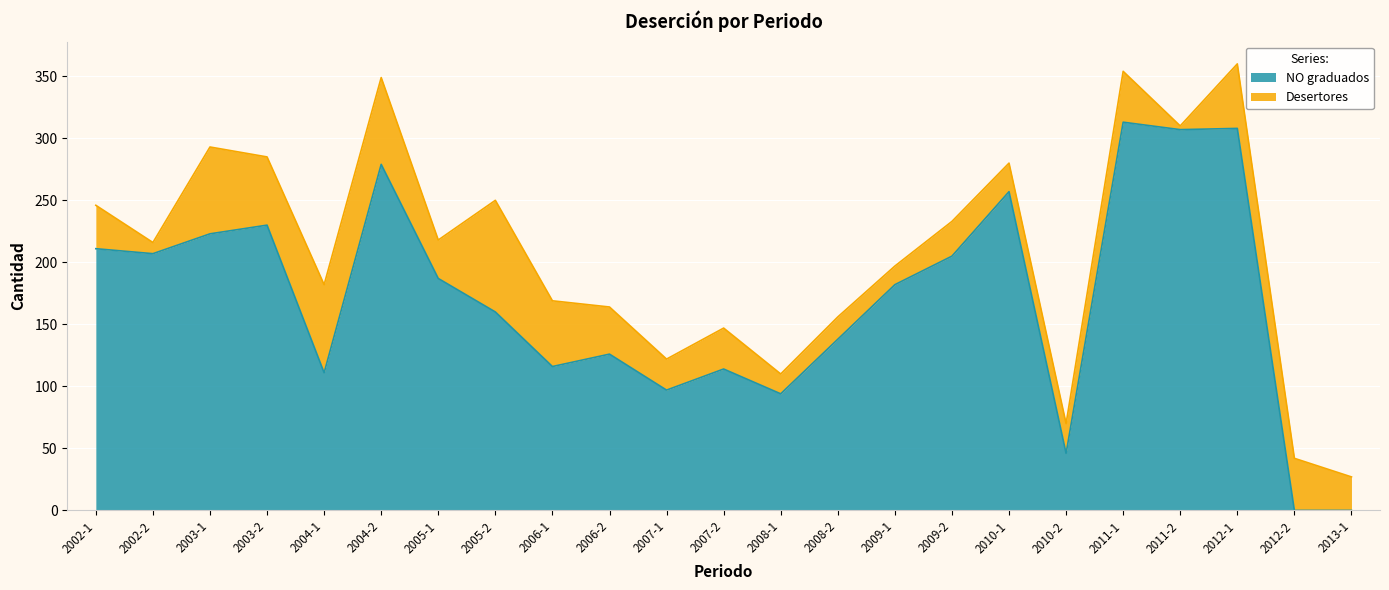

What is the approximate value at 2011-2, to the nearest 5?

305